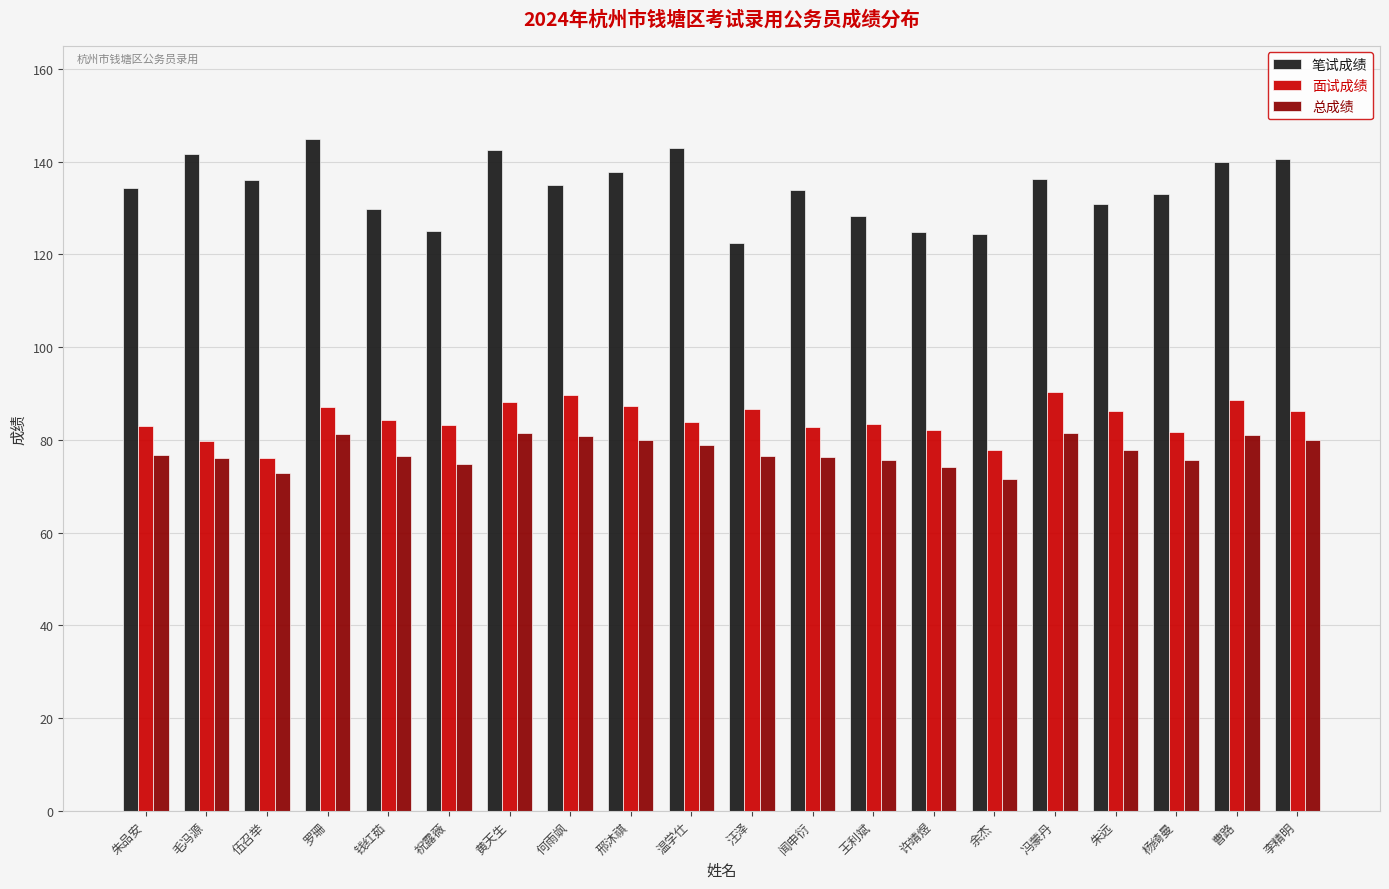

What is the highest value of the 面试成绩 series?

90.4